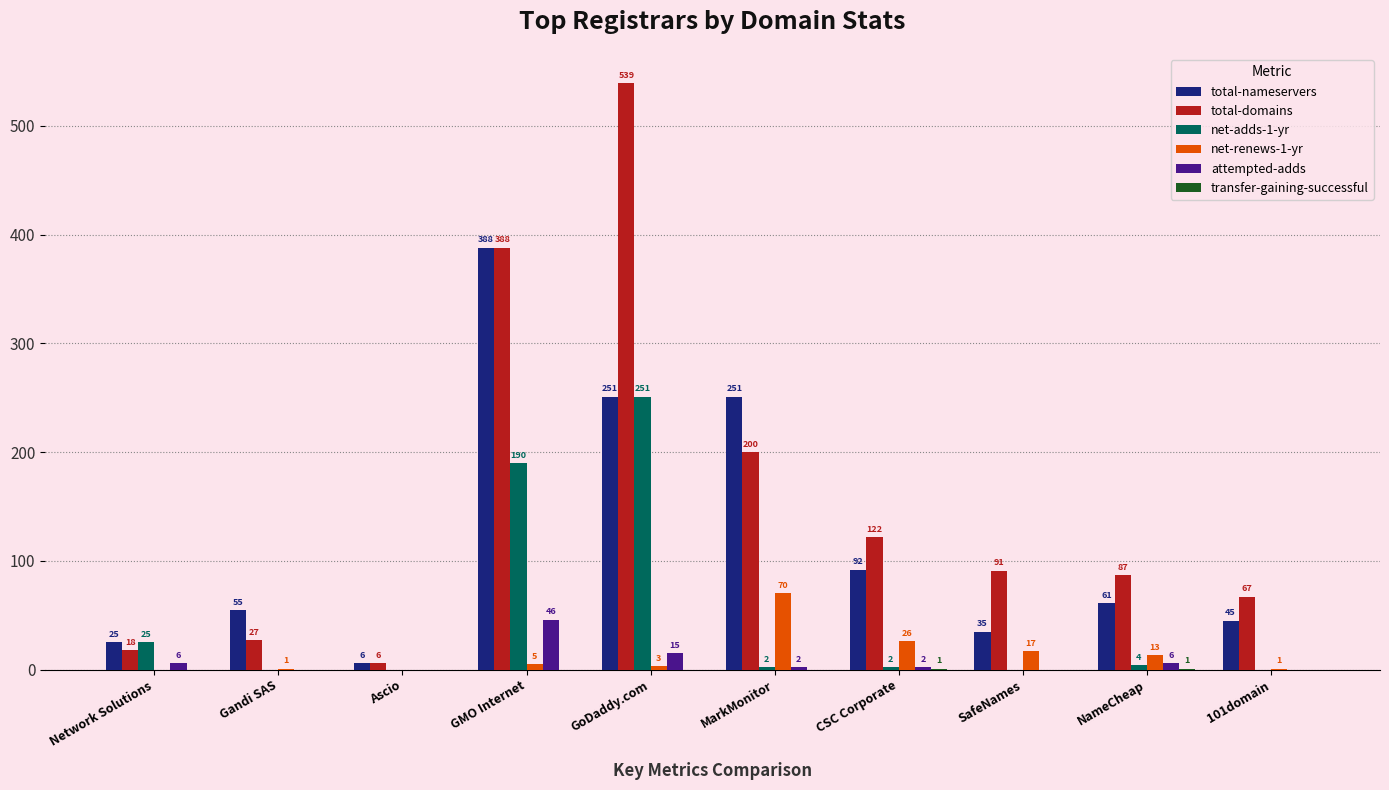

Which label corresponds to the largest value in the chart?

GoDaddy.com